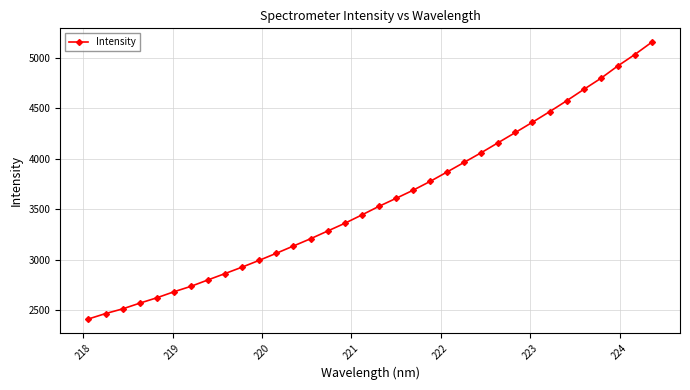

What is the smallest value displayed?

2414.2